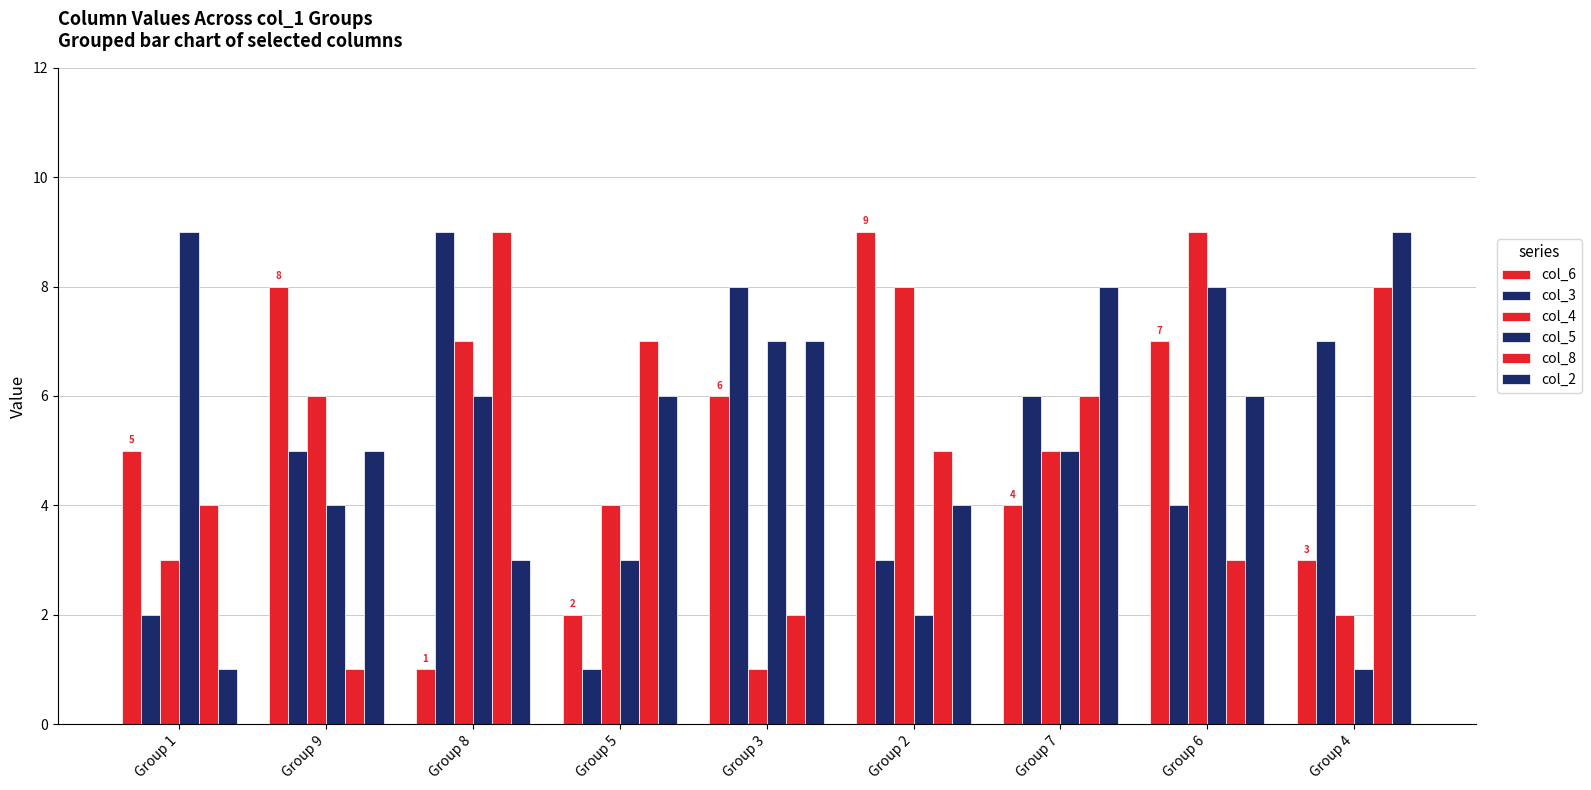

Count the col_3 values in the range 3 to 7.

5